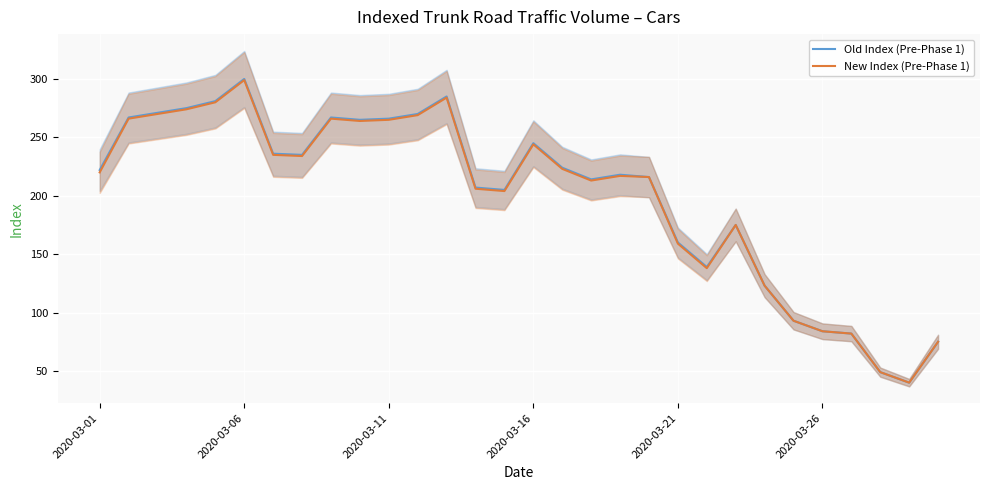

True or false: New Index (Pre-Phase 1) and Old Index (Pre-Phase 1) intersect in this chart.

False